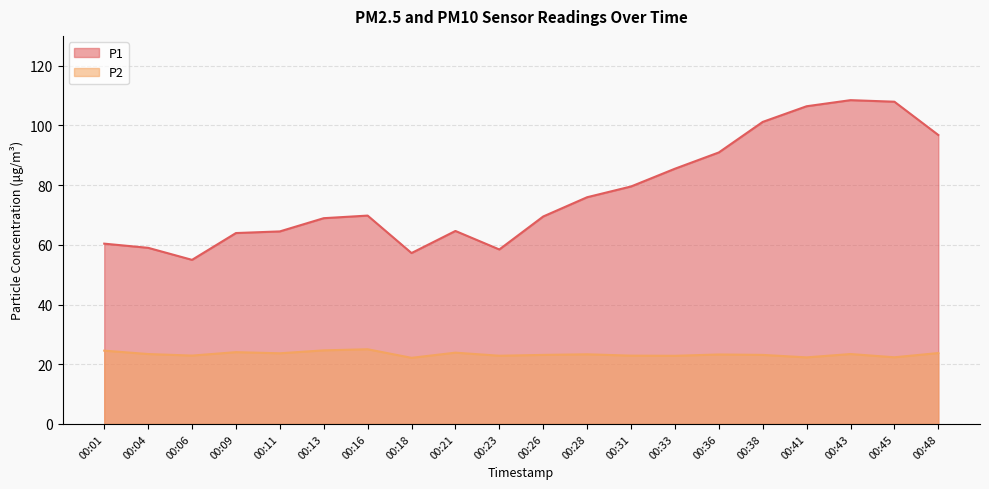

List the series in order of their overall mean, lowest first.

P2, P1